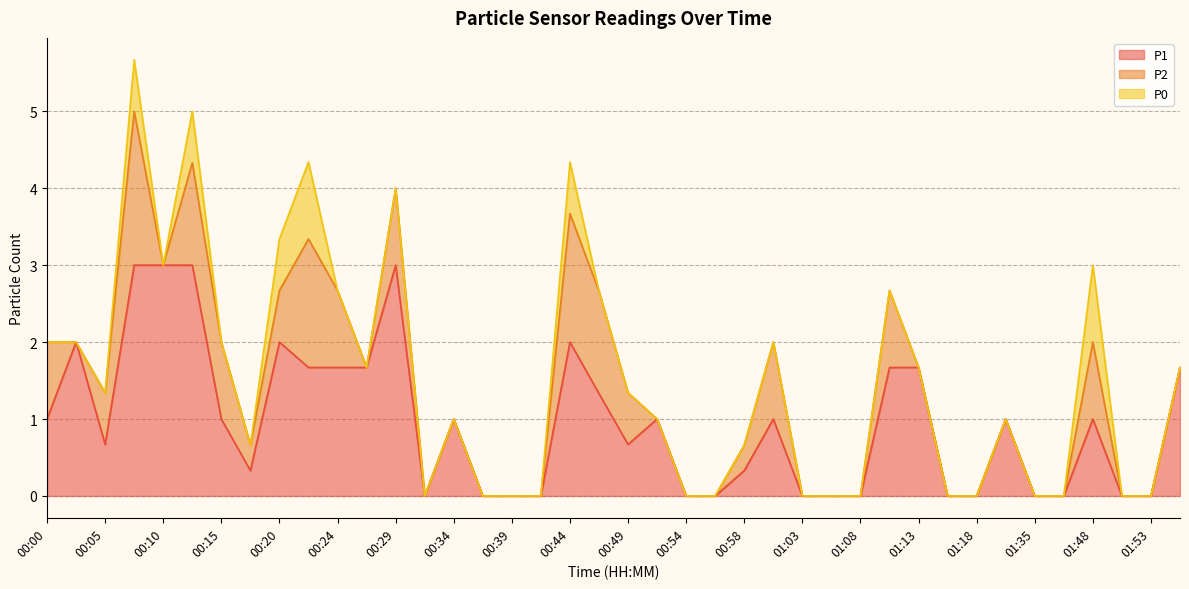

At which category is the sum across all series the highest?

00:07